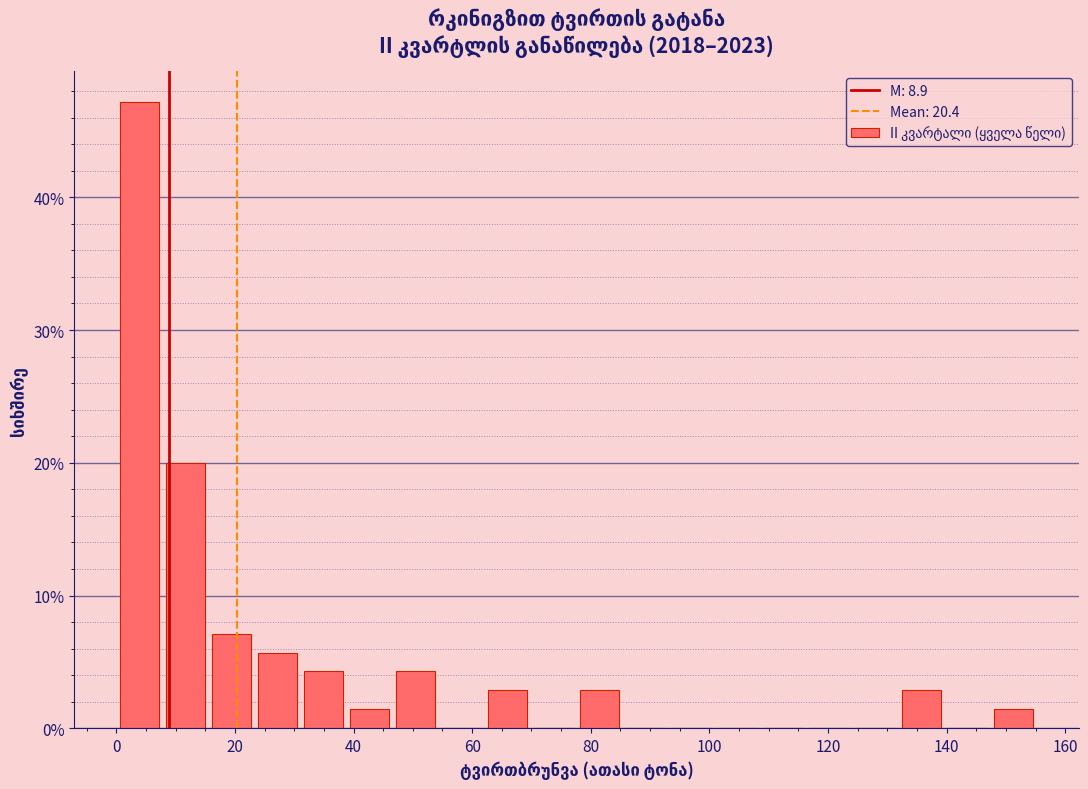

Read against the x-axis, roughly where is the centre of the tallest bar?

4